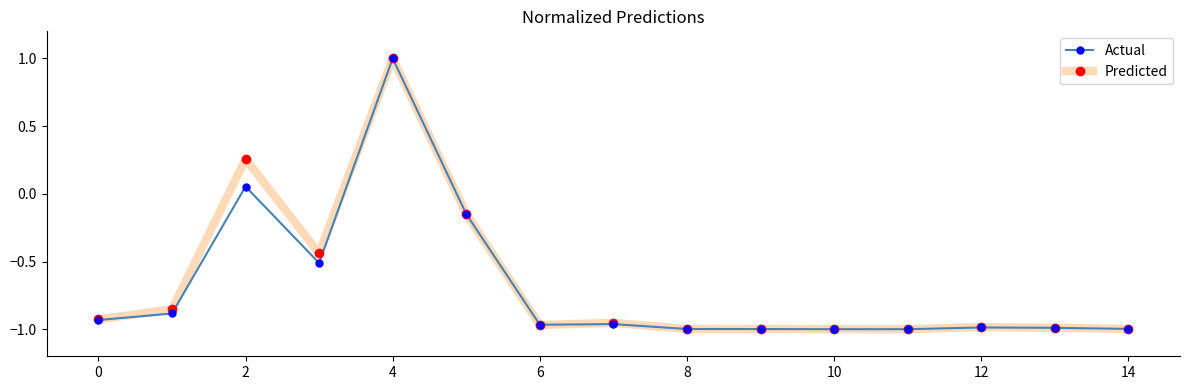

How many values in the Predicted series exceed 0?

2